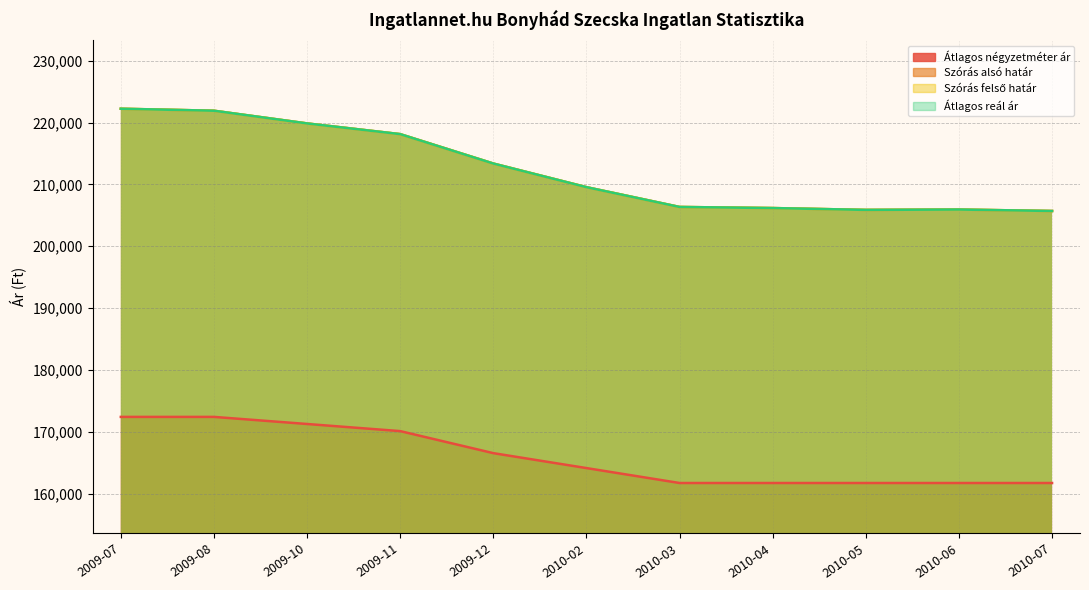

At which label is Szórás felső határ closest to 213966?

2009-12